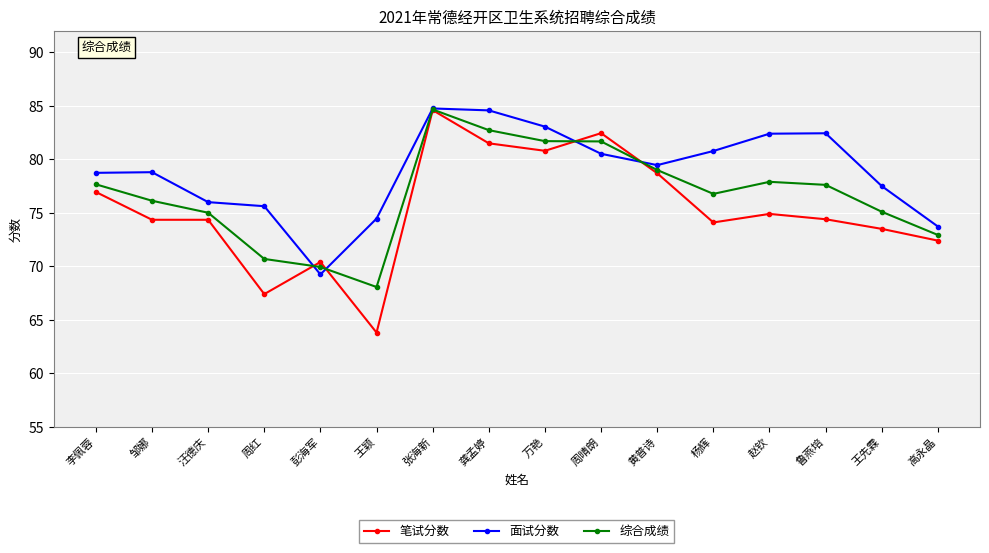

True or false: 面试分数 has a value of 83.1 at 万艳.

True